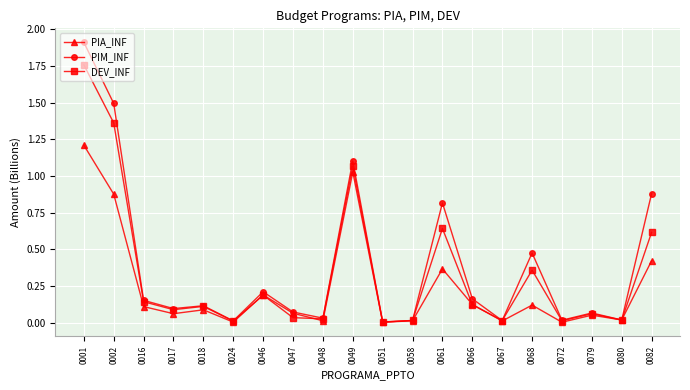

True or false: PIA_INF has more than 0 interior local peaks.

True